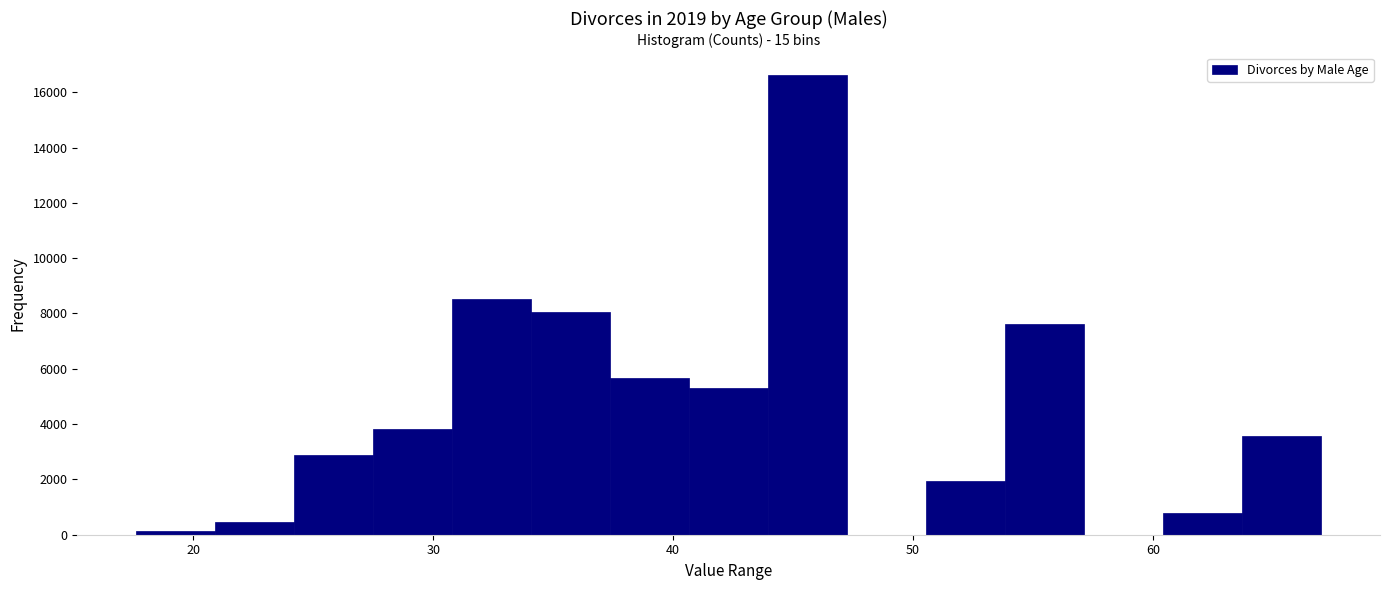

Read against the x-axis, roughly where is the centre of the tallest bar?

46